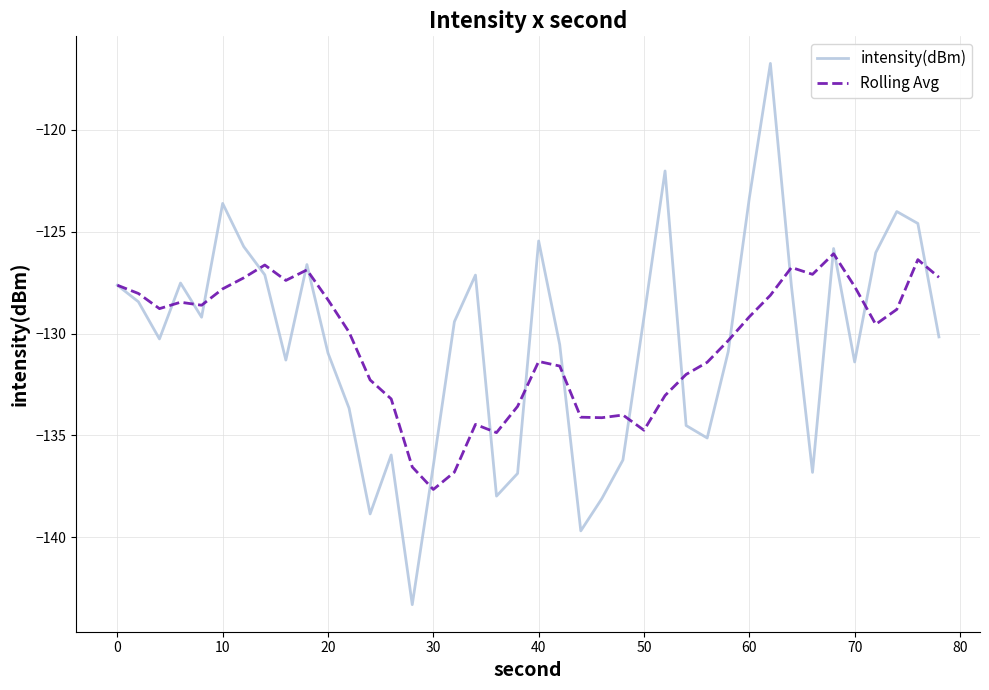

List the series in order of their peak value, highest first.

intensity(dBm), Rolling Avg